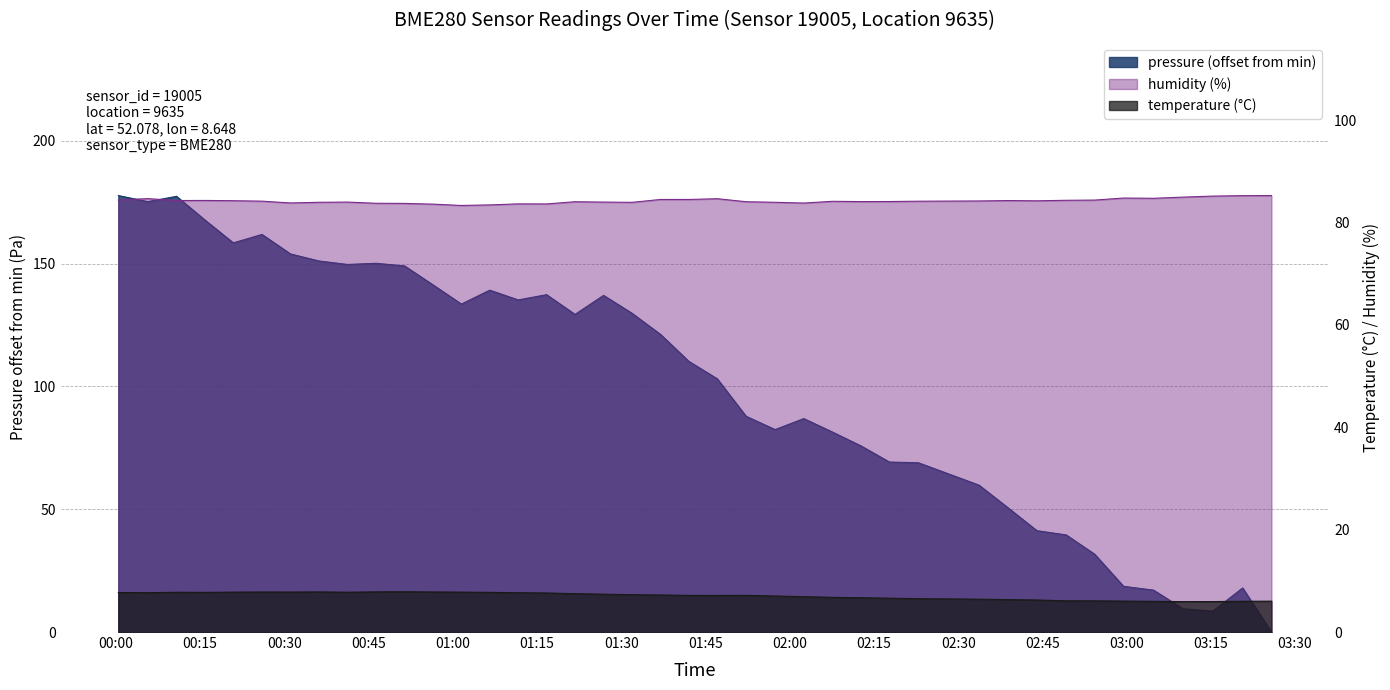

What is the greatest value displayed?

177.7